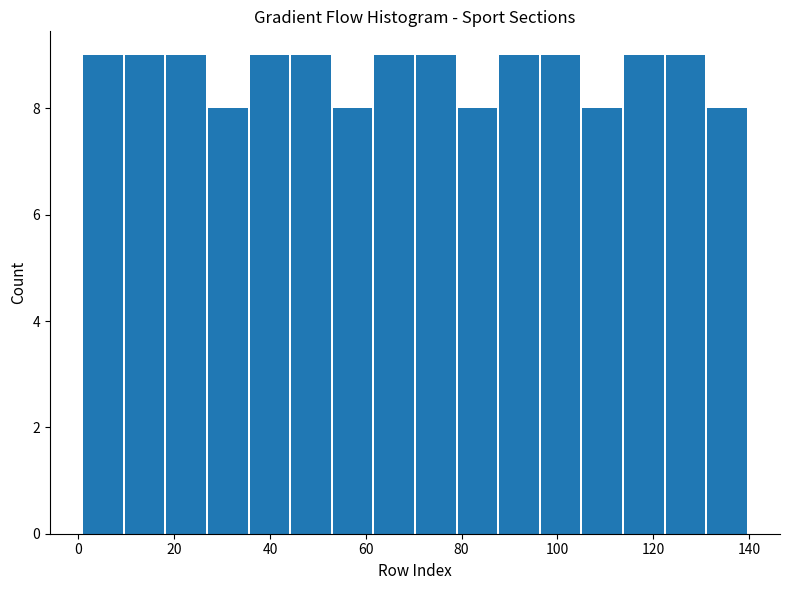

How tall is the bar that spans 96 to 106 on the x-axis? Neither the bar edges nor the heights are printed on the chart, so give them approximately, as read against the axes.

9